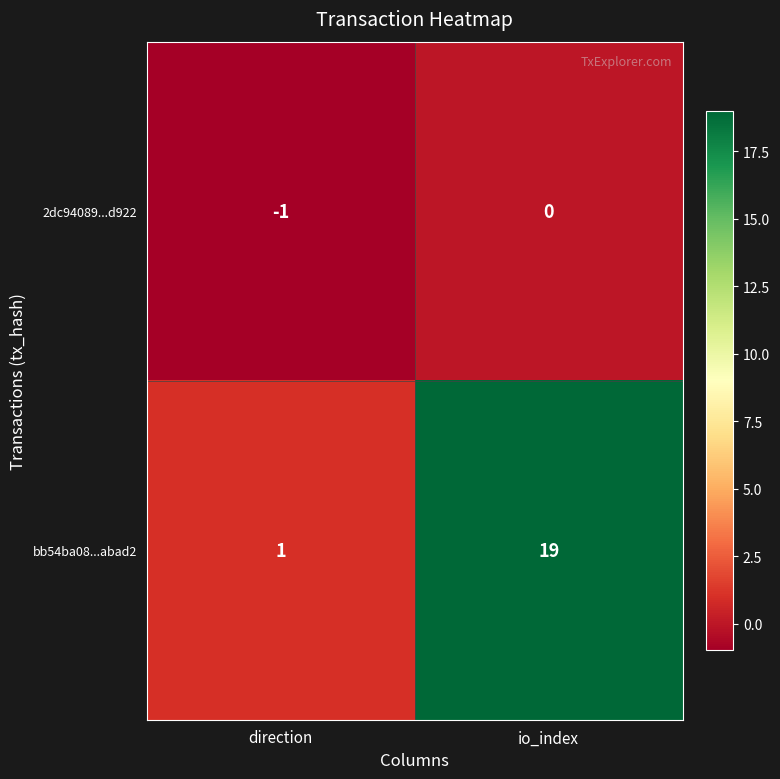

At io_index, list the series in order from smallest to largest.

2dc94089...d922, bb54ba08...abad2